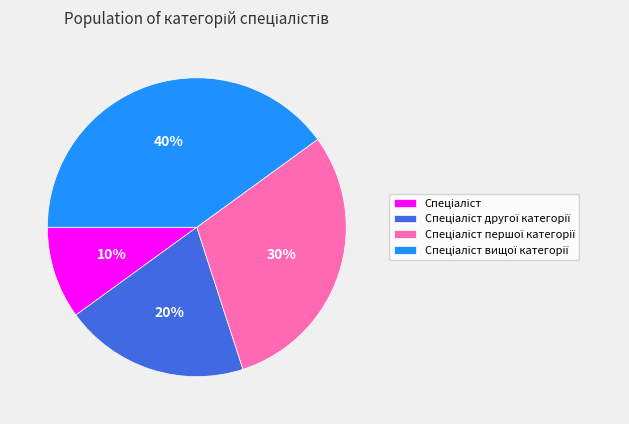

To the nearest percent, what is the difference between the largest and smallest slice percentages?

30%